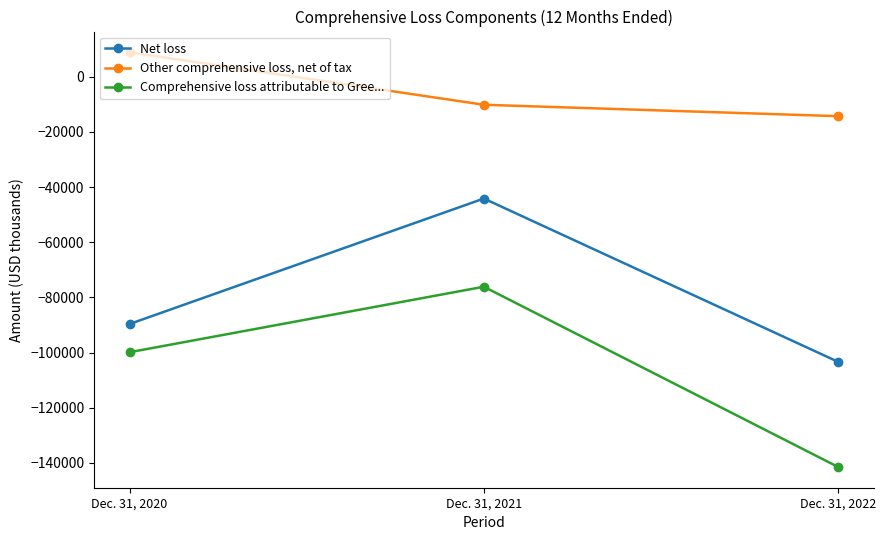

Reading left to right, what are all the values shown in this chart?

Net loss: -89654	-44146	-103377
Other comprehensive loss, net of tax: 8892	-10138	-14281
Comprehensive loss attributable to Gree...: -99883	-76130	-141499